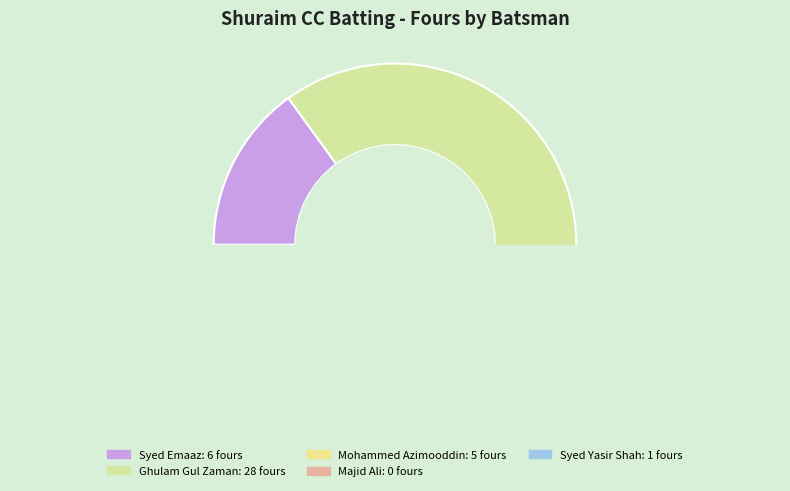

Which category has the smallest portion of the pie?

Majid Ali